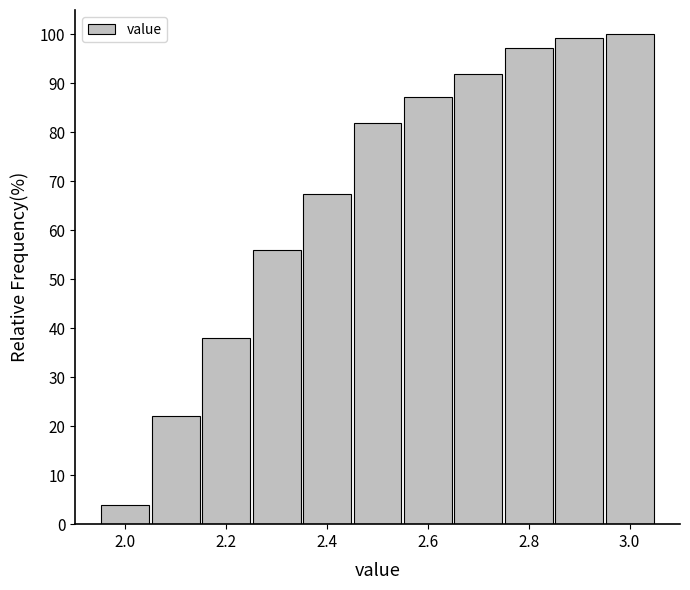

Reading left to right, transcribe this chart: for each bar, give the range it covers on the x-axis and its height. Neither the bar edges nor the heights are printed on the chart, so give them approximately, as read against the axes.

1.95 to 2.05: 4
2.05 to 2.15: 22
2.15 to 2.25: 38
2.25 to 2.35: 56
2.35 to 2.45: 67
2.45 to 2.55: 82
2.55 to 2.65: 87
2.65 to 2.75: 92
2.75 to 2.85: 97
2.85 to 2.95: 99
2.95 to 3.05: 100